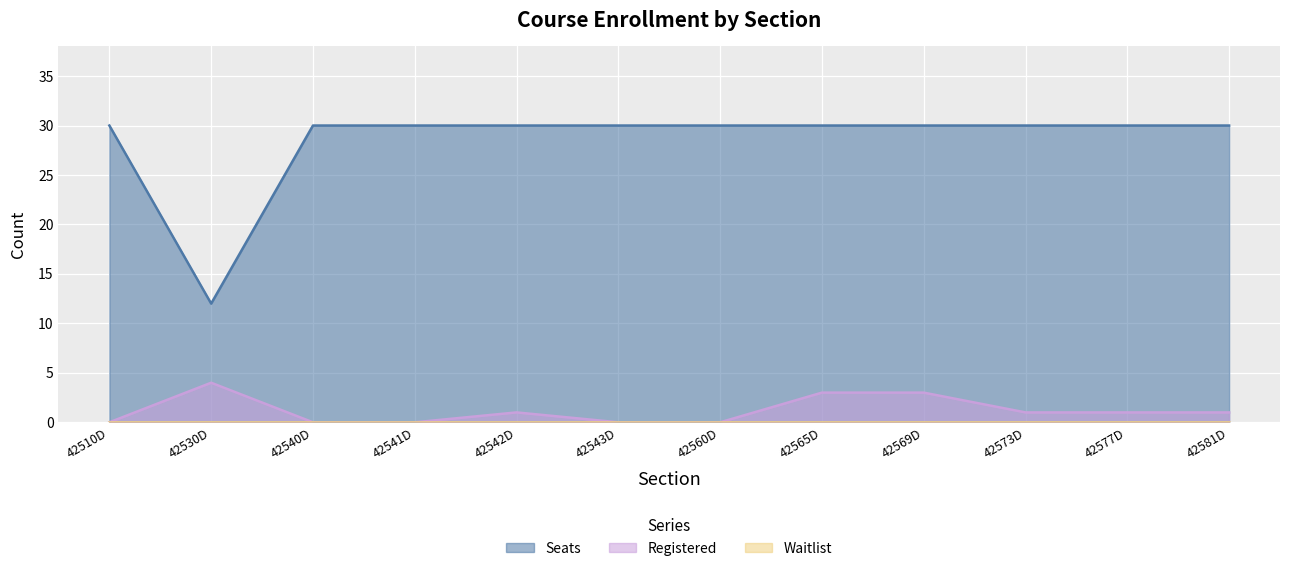

True or false: Seats and Registered cross at least once.

False